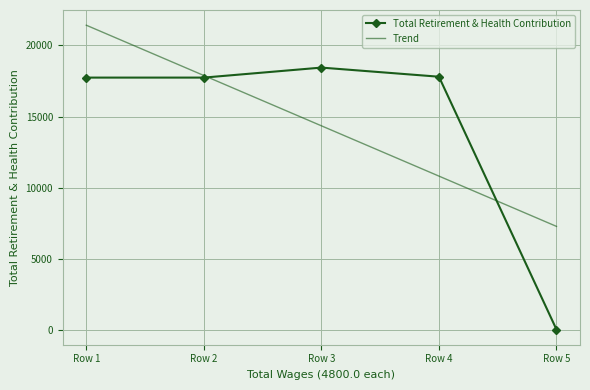

The value of Total Retirement & Health Contribution at Row 1 is 17746. True or false?

True